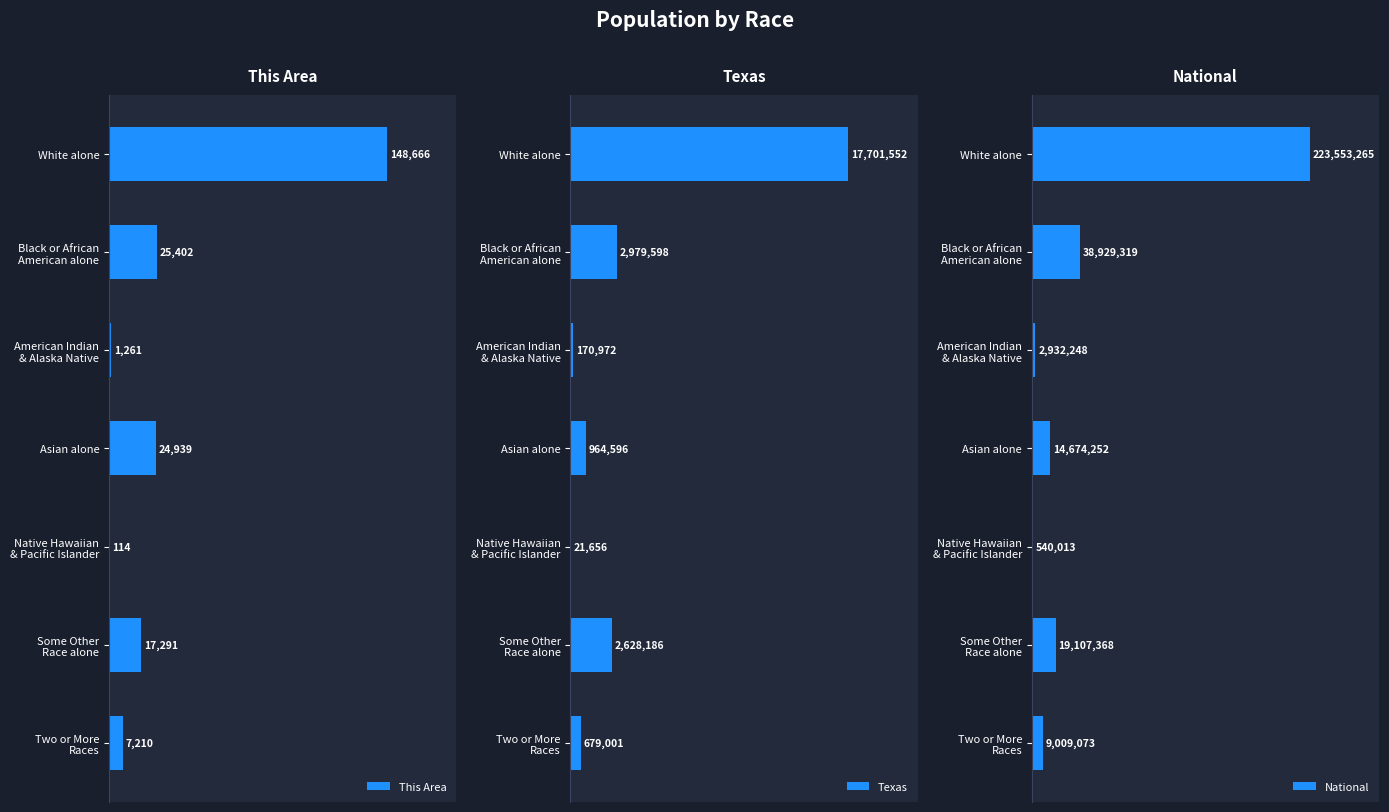

Is it true that This Area equals 14847 at Black or African American alone?

False